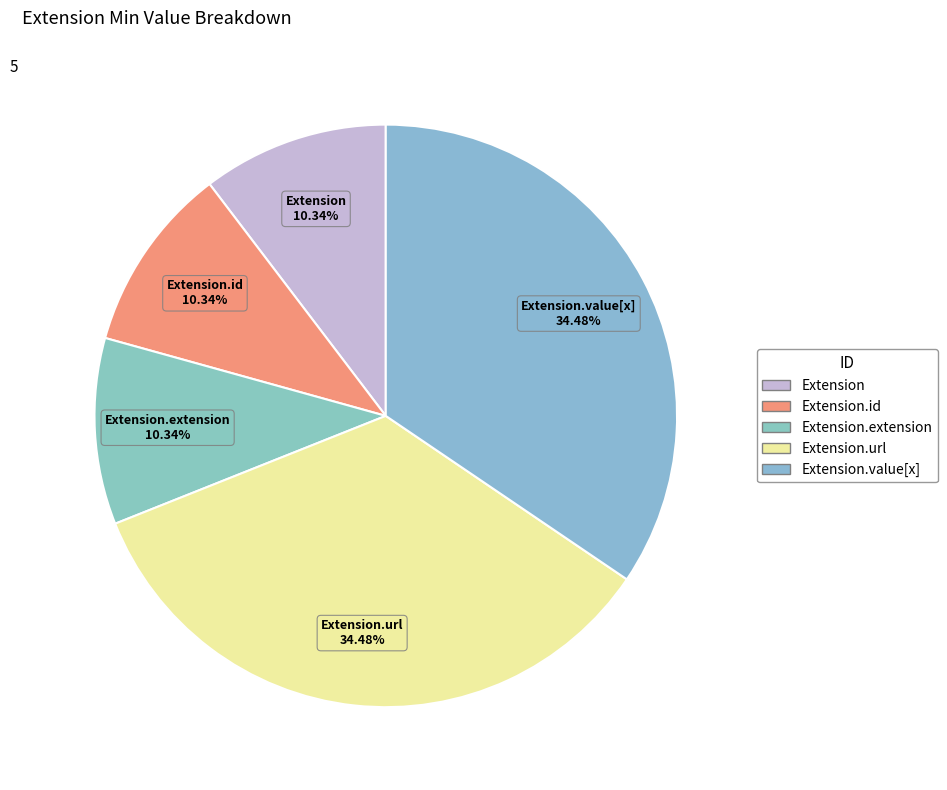

How many segments does this pie chart have?

5